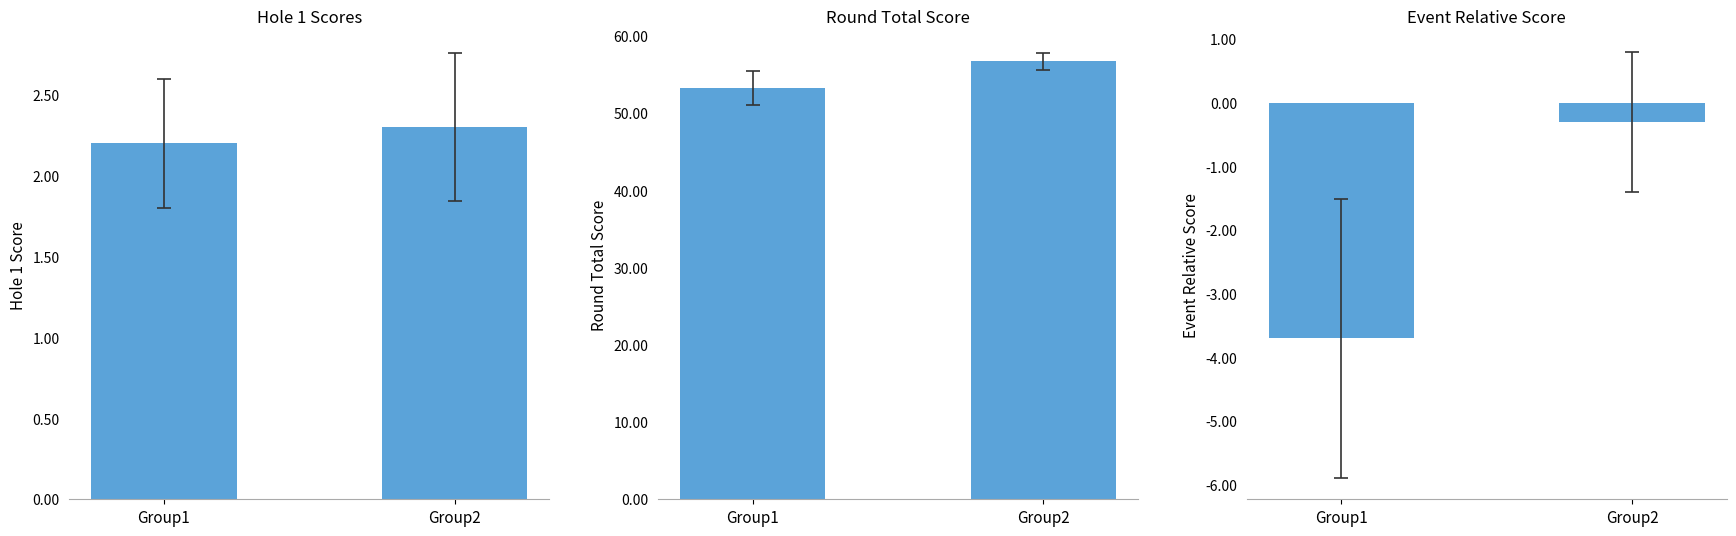

True or false: Hole 1 Scores has a value of 3.4 at Group2.

False